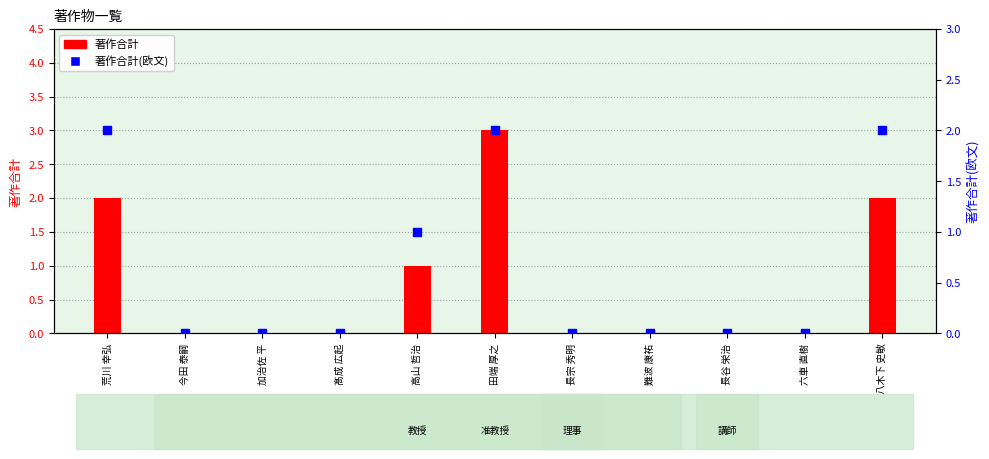

Which series has the largest Y range (max minus min)?

著作合計